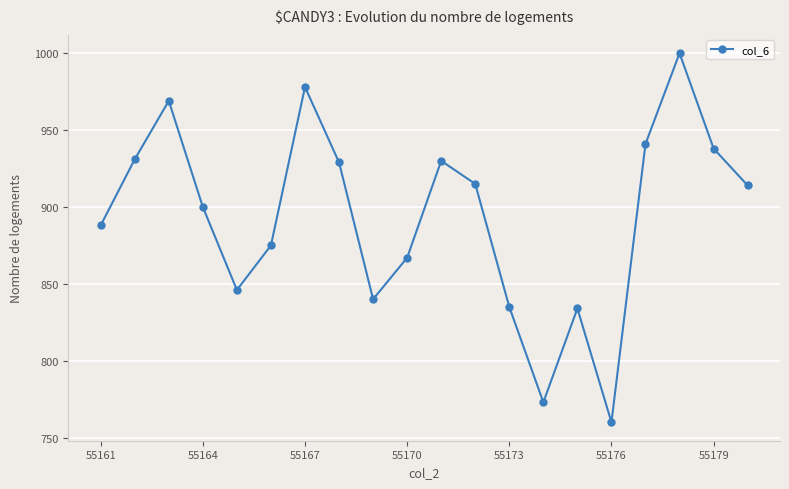

What is the greatest value displayed?

1000